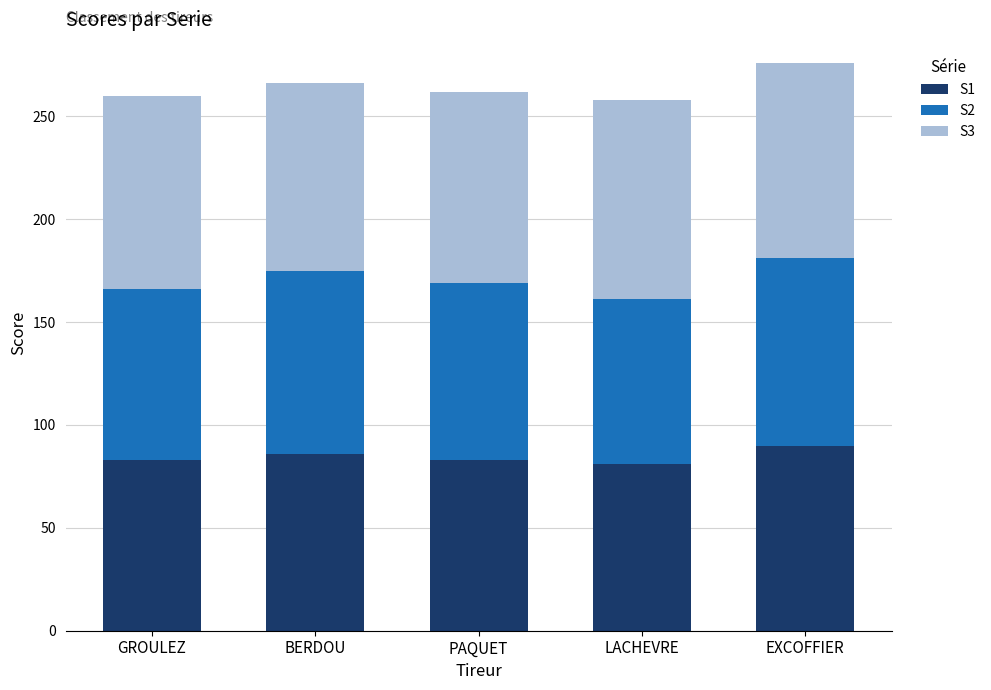

The S1 series shows 149 at BERDOU. True or false?

False